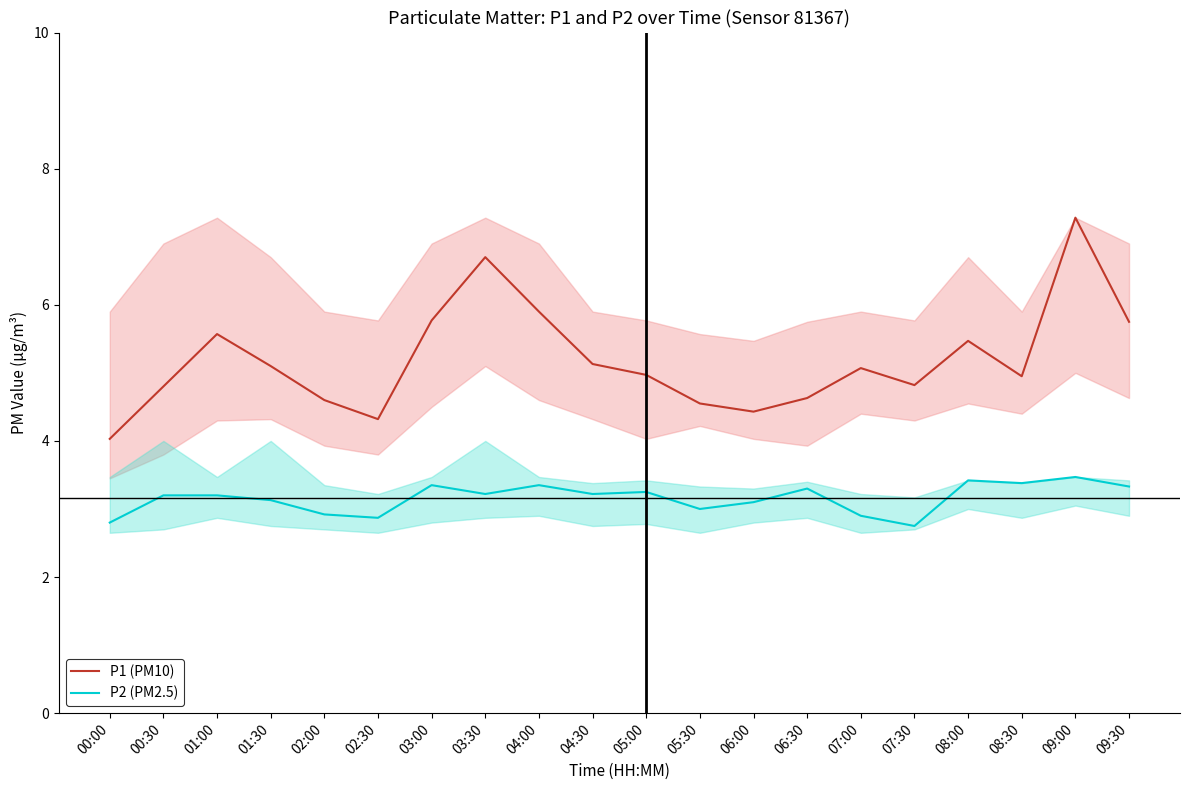

Is it true that P2 (PM2.5) equals 1.0 at 01:30?

False